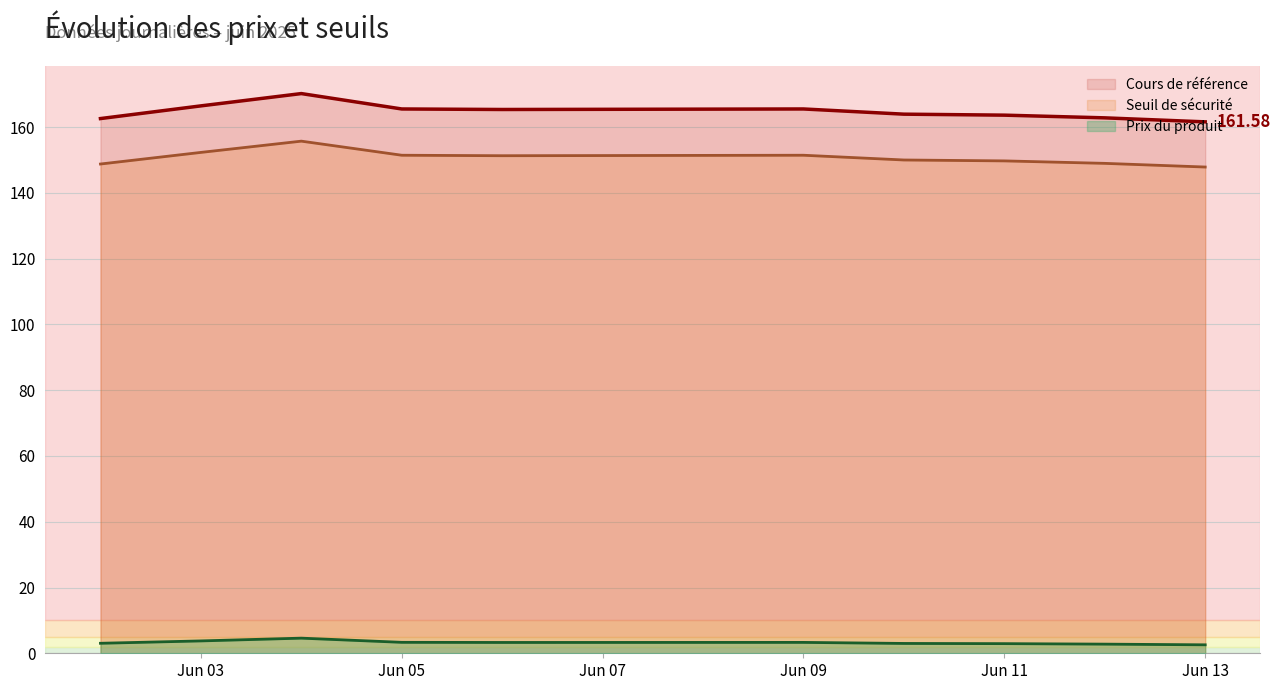

The value of Cours de référence at Jun 11 is 87.0. True or false?

False